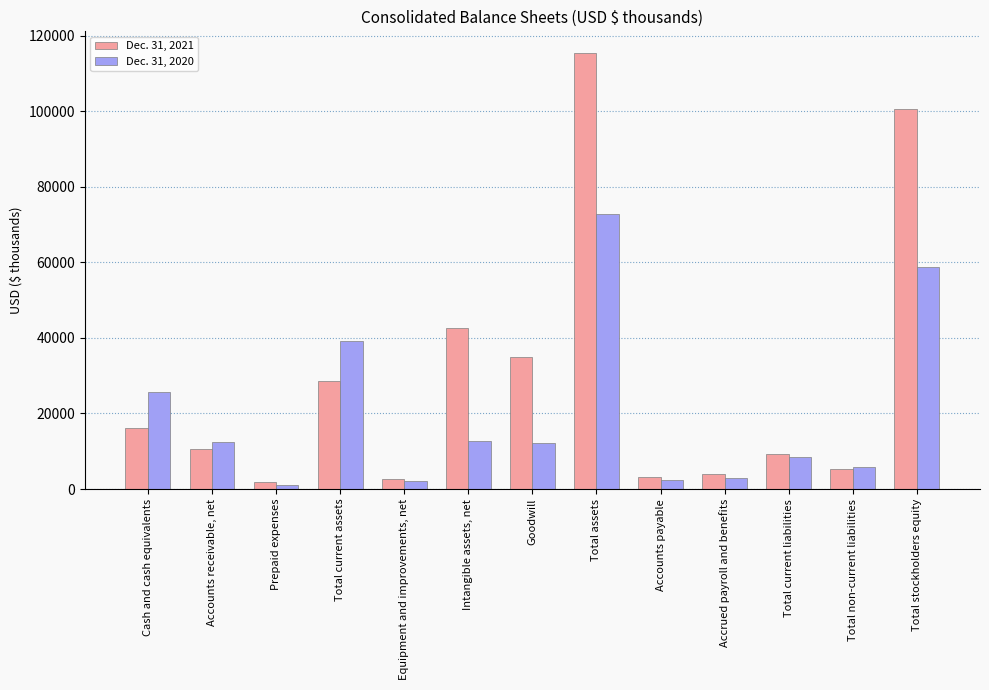

Which category has the highest value in the Dec. 31, 2020 series?

Total assets